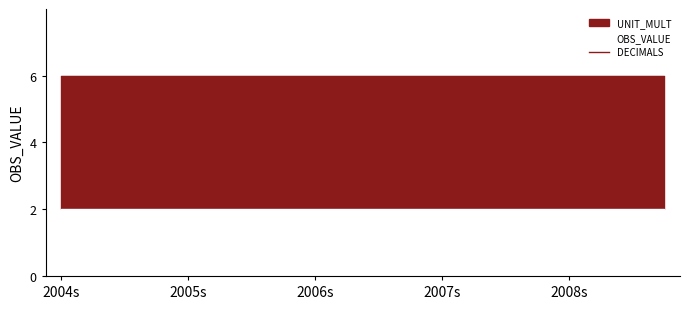

What is the sum of the UNIT_MULT values at 2008-Q3 and 2004-Q1?

12